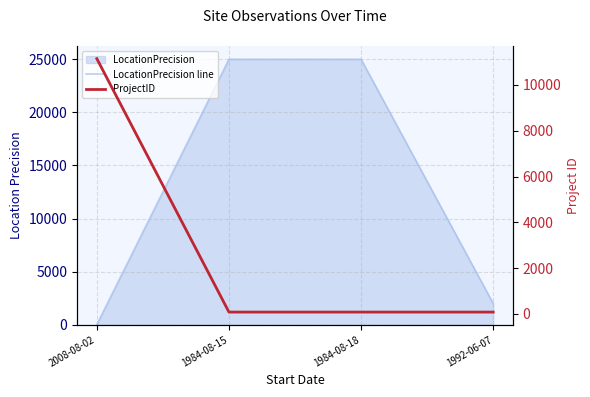

What is the value of the ProjectID point at the 3rd from the left?

82